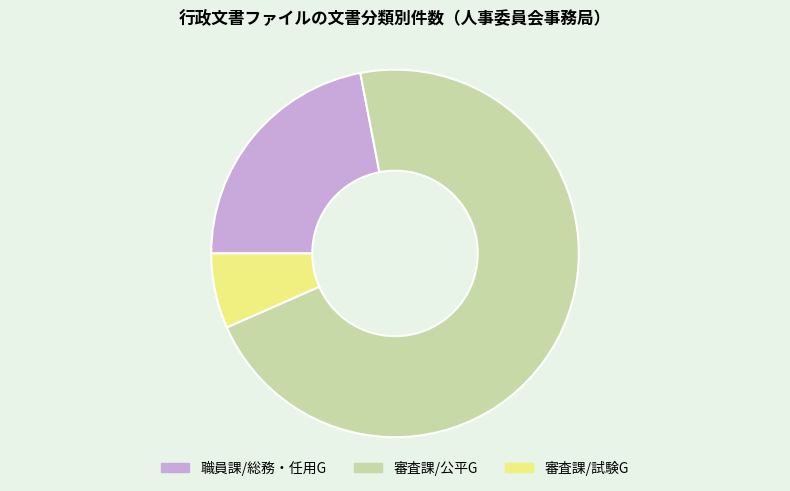

Which category has the smallest portion of the pie?

審査課/試験G